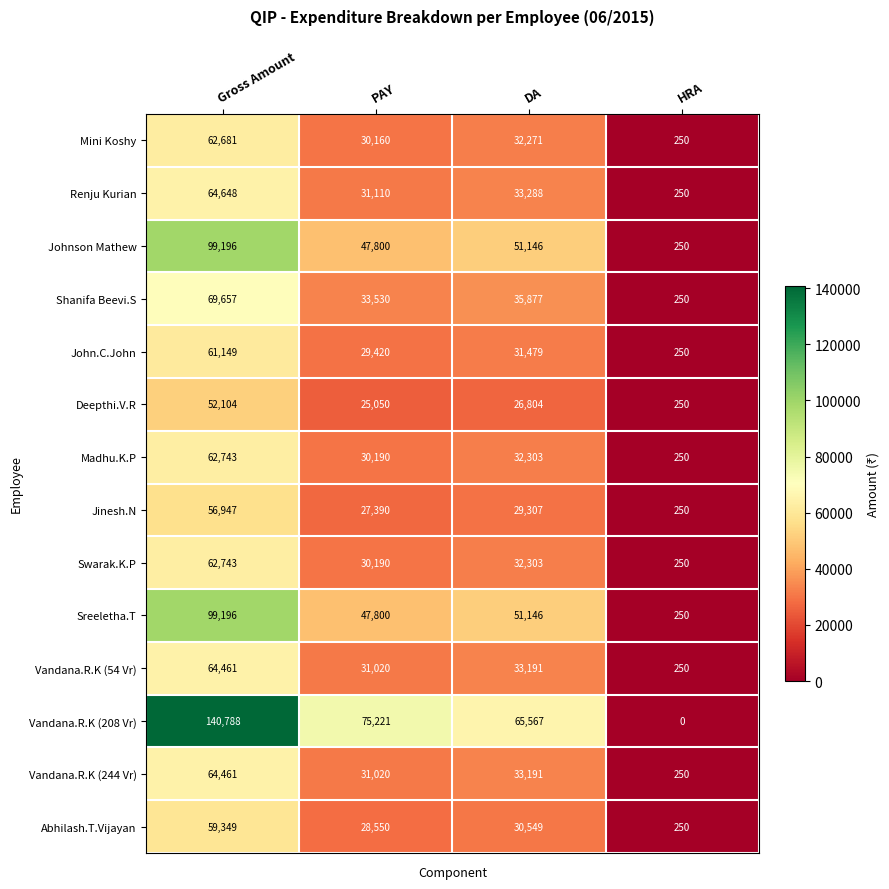

True or false: Jinesh.N has a value of 37283 at Gross Amount.

False